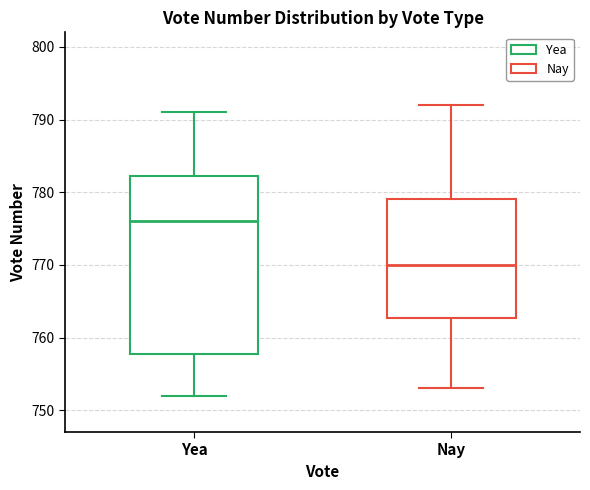

Which box is the tallest, from its lower edge to its upper edge?

Yea